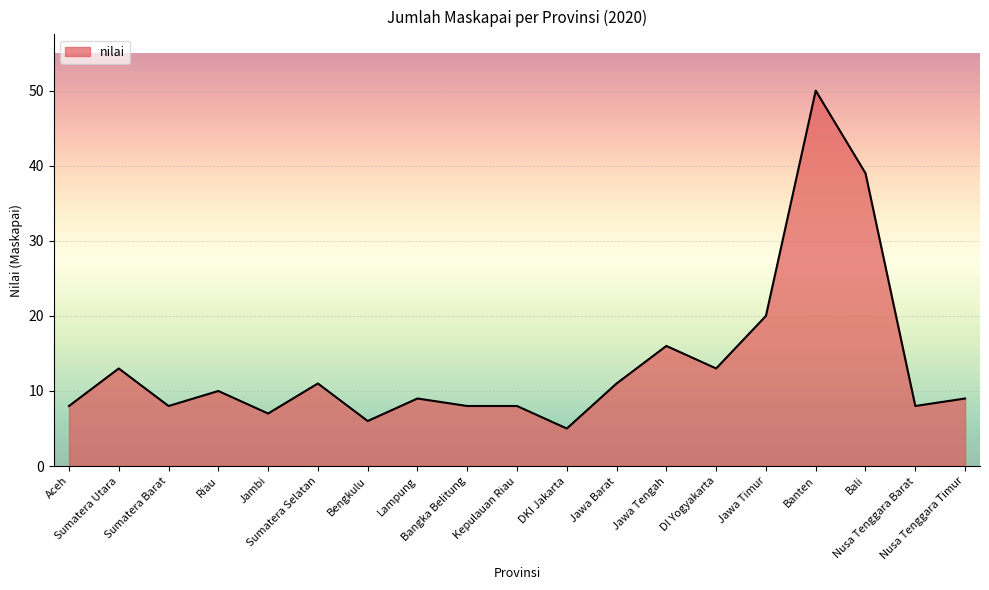

Reading left to right, list all the values displayed in this chart.

8	13	8	10	7	11	6	9	8	8	5	11	16	13	20	50	39	8	9